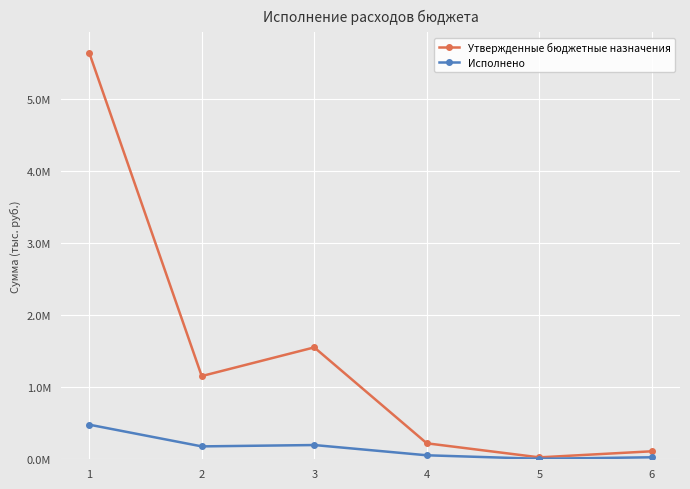

Does the chart have visible grid lines?

Yes